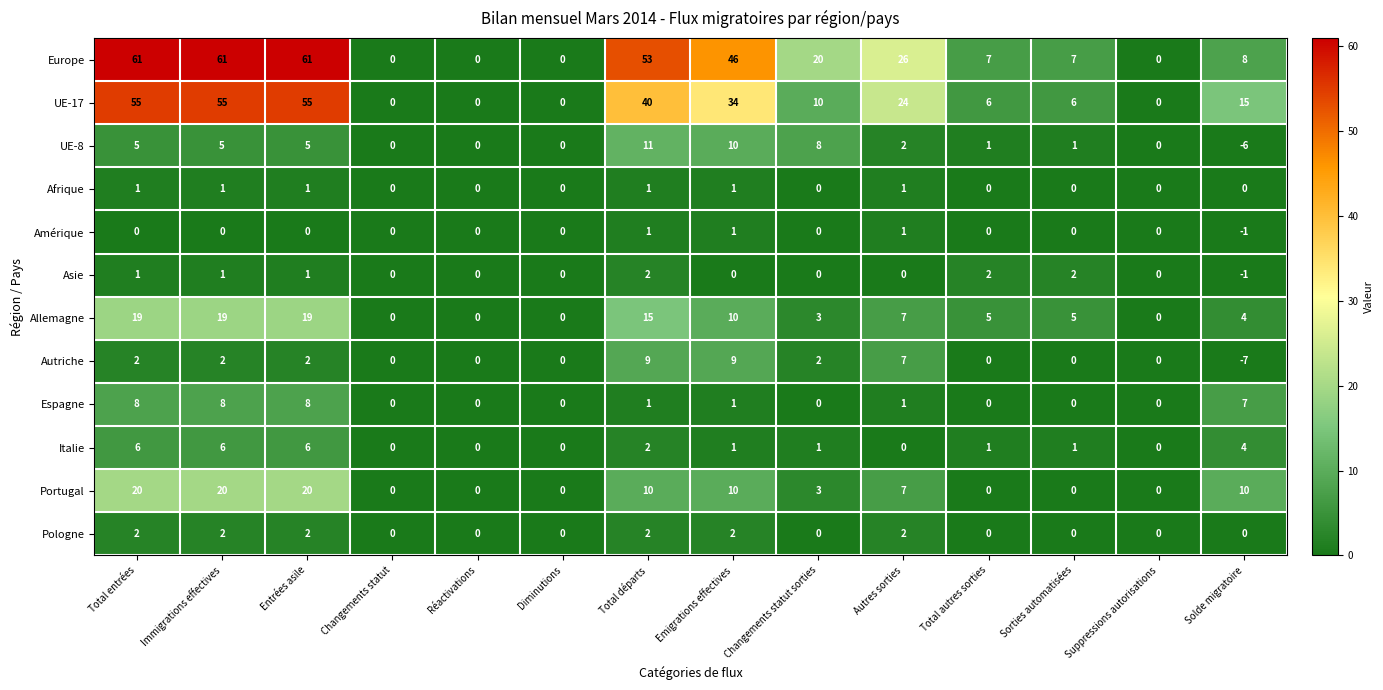

How many categories are shown in the chart?

14